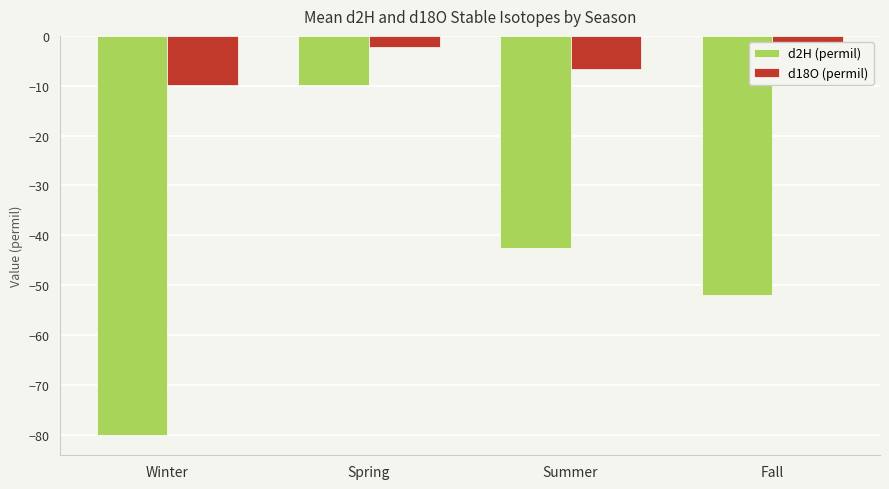

How many data points does each series have?

4